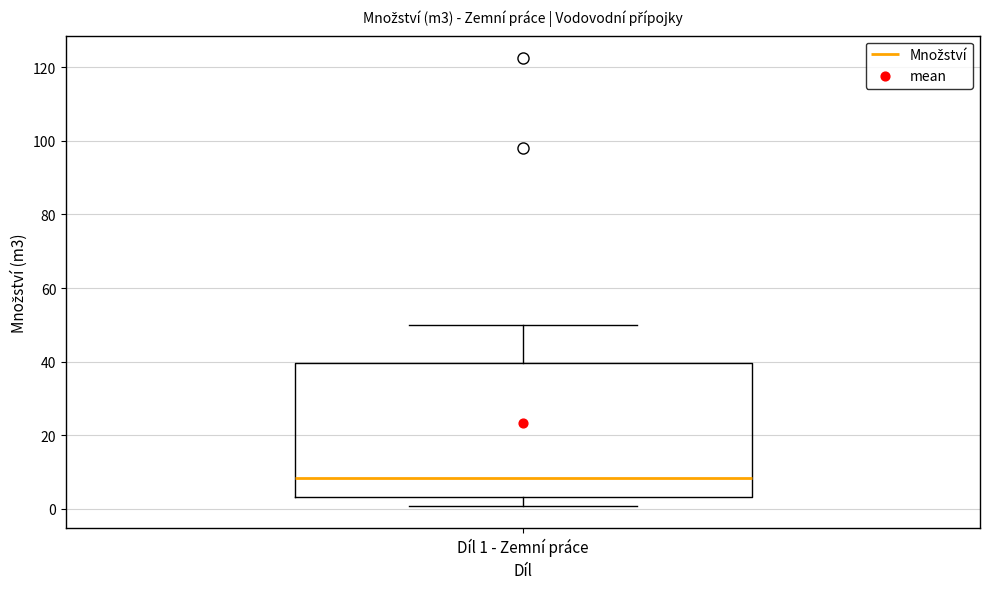

Transcribe this box plot: give where the median line is, the range the box spans, and where the two whiskers end, as read against the y-axis. The values are not printed on the chart, so give them approximately, as read against the axis.

median 8, box 4 to 40, whiskers 0 to 50